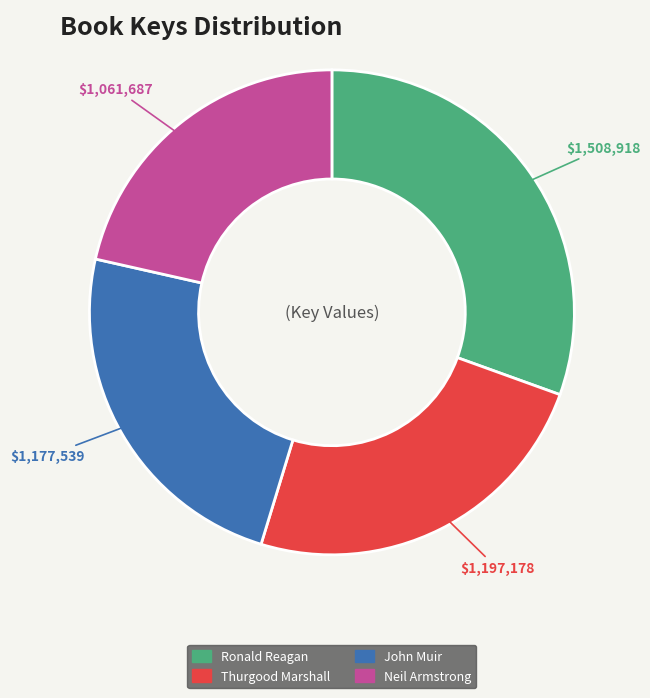

Between John Muir and Neil Armstrong, which is larger?

John Muir